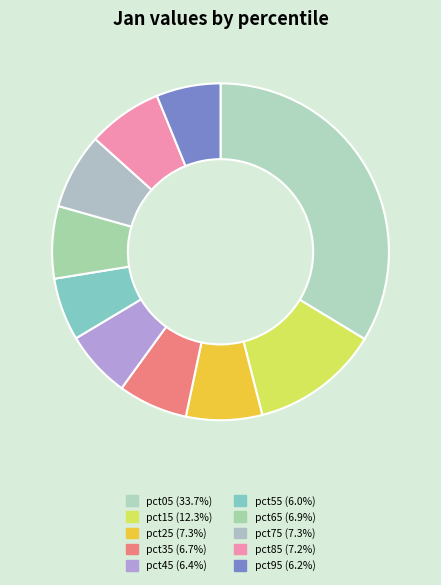

Is it true that pct35 is 1% of the pie?

False